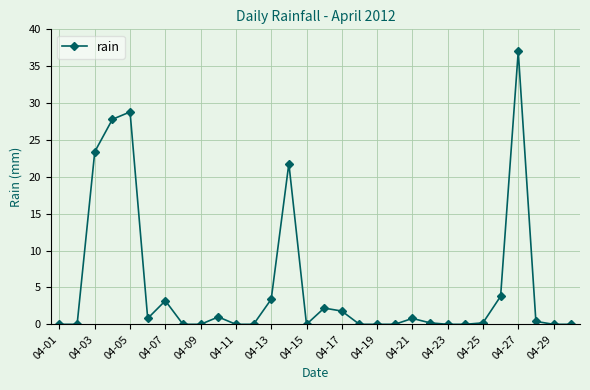

How many data points does each series have?

30